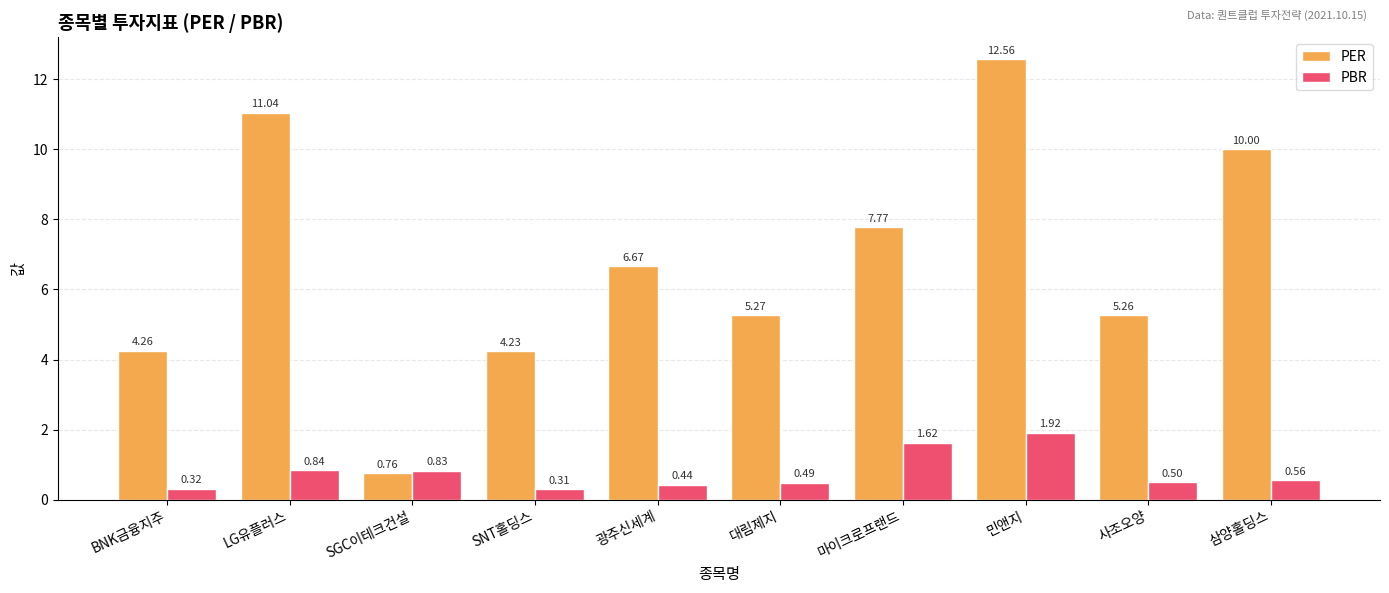

Which series has the widest spread of values?

PER